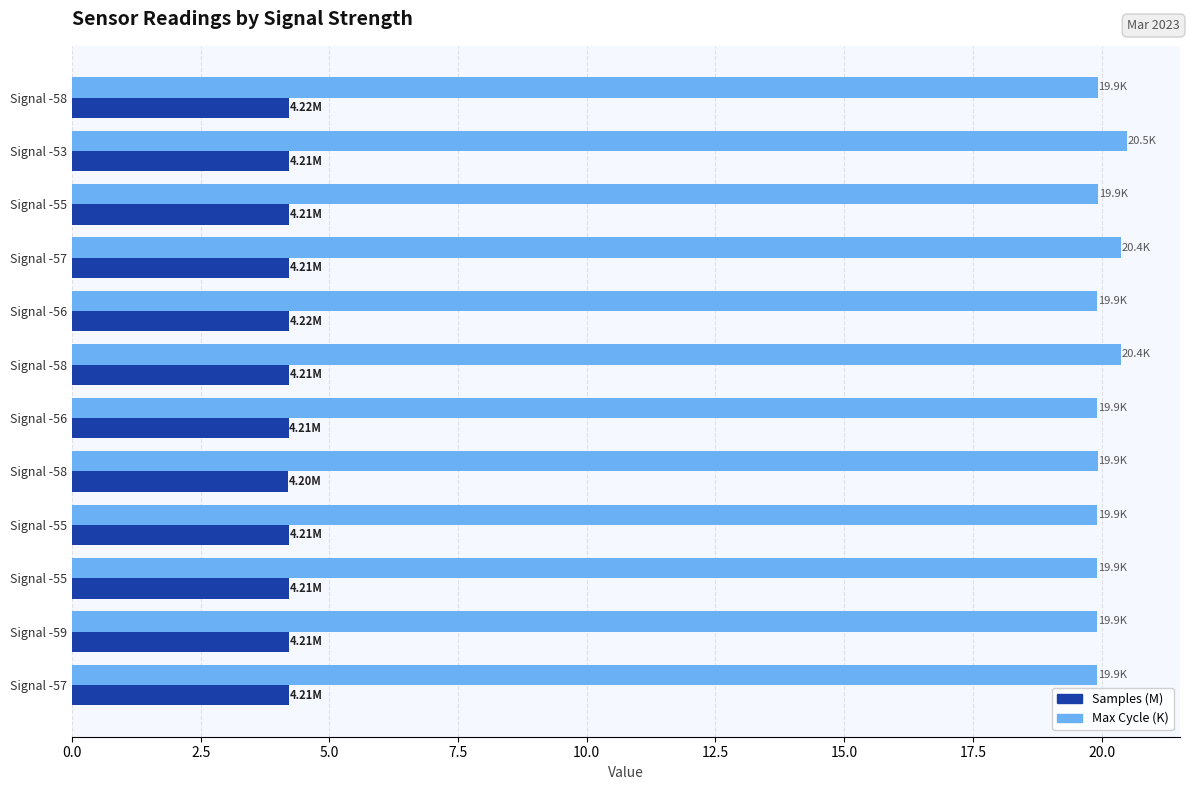

How many distinct data groups are displayed?

2